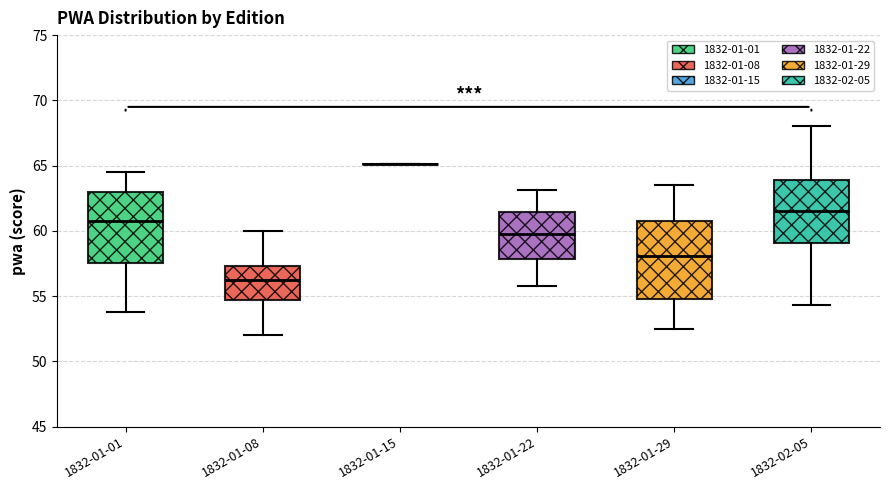

Reading left to right, transcribe this box plot: for each box, give where its median line is, the range the box spans, and where its two whiskers end, as read against the y-axis. The values are not printed on the chart, so give them approximately, as read against the axis.

1832-01-01: median 61.0, box 57.5 to 63.0, whiskers 54.0 to 64.5
1832-01-08: median 56.5, box 54.5 to 57.5, whiskers 52.0 to 60.0
1832-01-15: box collapsed to a line at 65.0, whiskers 65.0 to 65.0
1832-01-22: median 60.0, box 58.0 to 61.5, whiskers 56.0 to 63.0
1832-01-29: median 58.0, box 55.0 to 61.0, whiskers 52.5 to 63.5
1832-02-05: median 61.5, box 59.0 to 64.0, whiskers 54.5 to 68.0